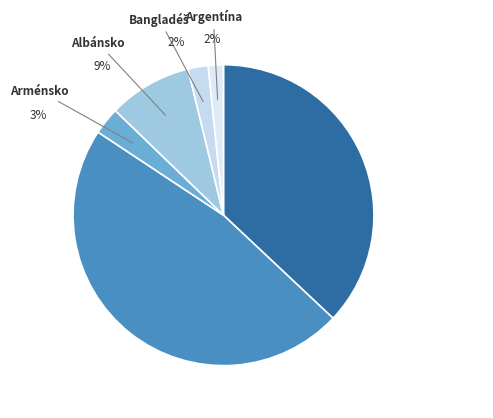

How many slices are in this pie chart?

6